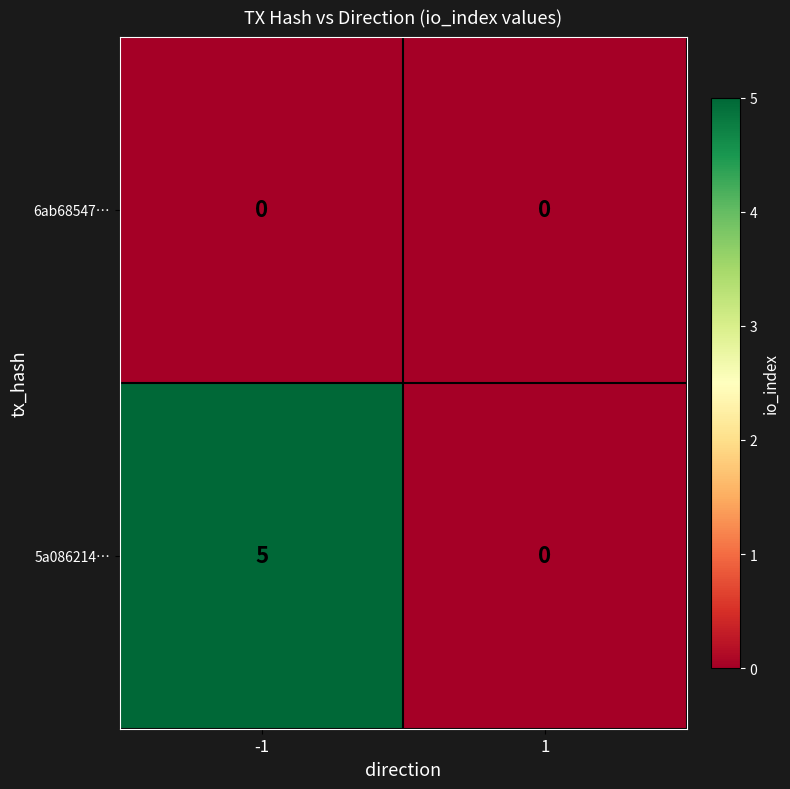

List the series in order of their overall mean, lowest first.

6ab68547…, 5a086214…